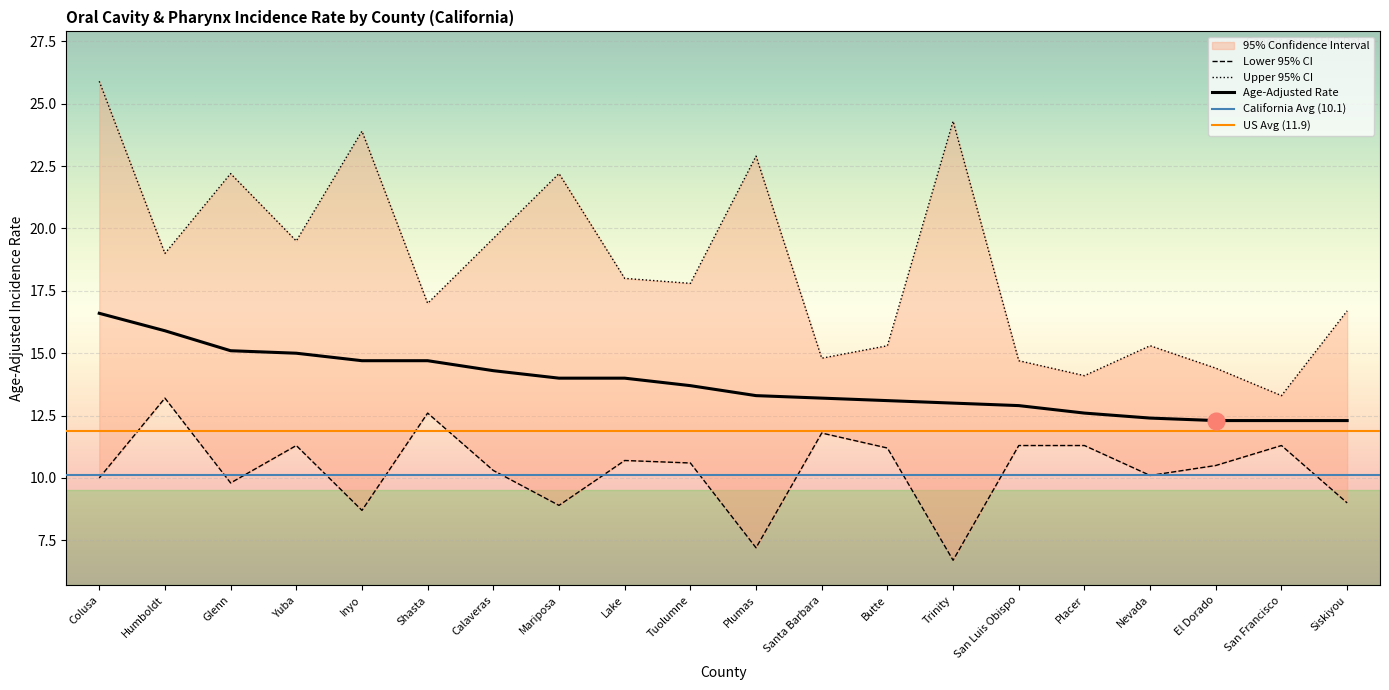

Which series changed the most between Shasta and El Dorado?

Upper 95% CI